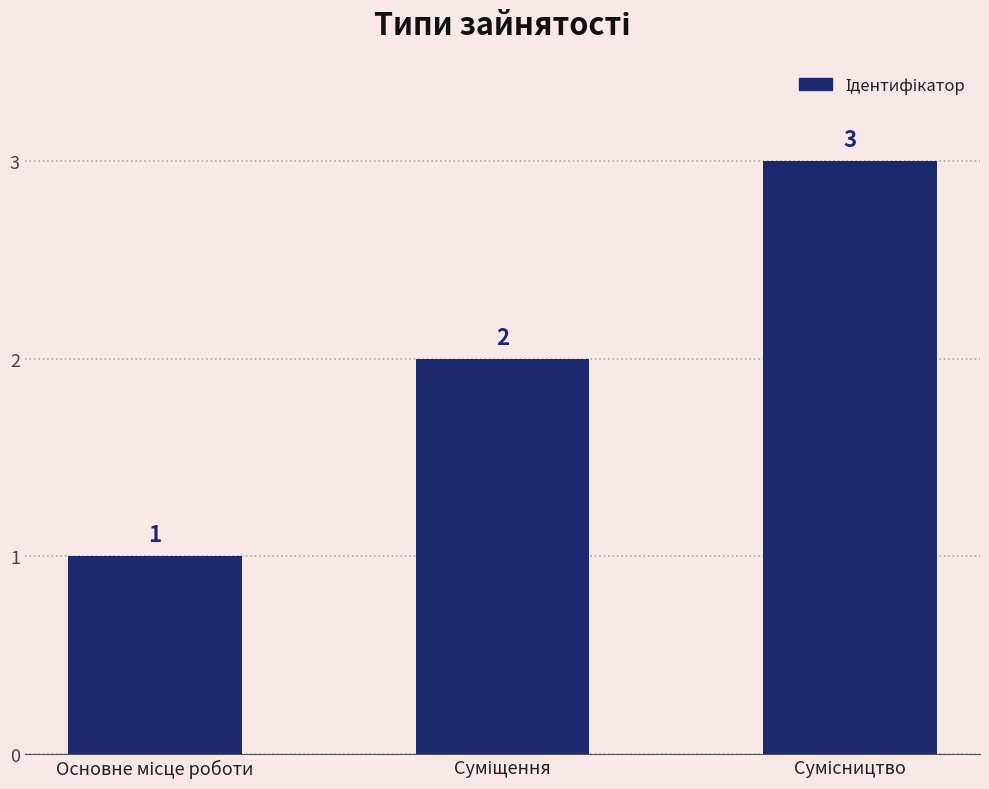

Reading left to right, what are all the values shown in this chart?

1	2	3